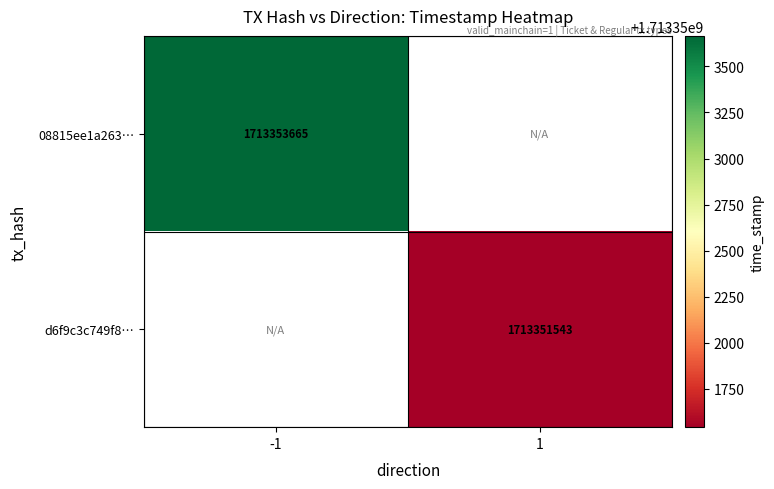

True or false: d6f9c3c749f8… has a value of 2603977082.2 at 1.

False